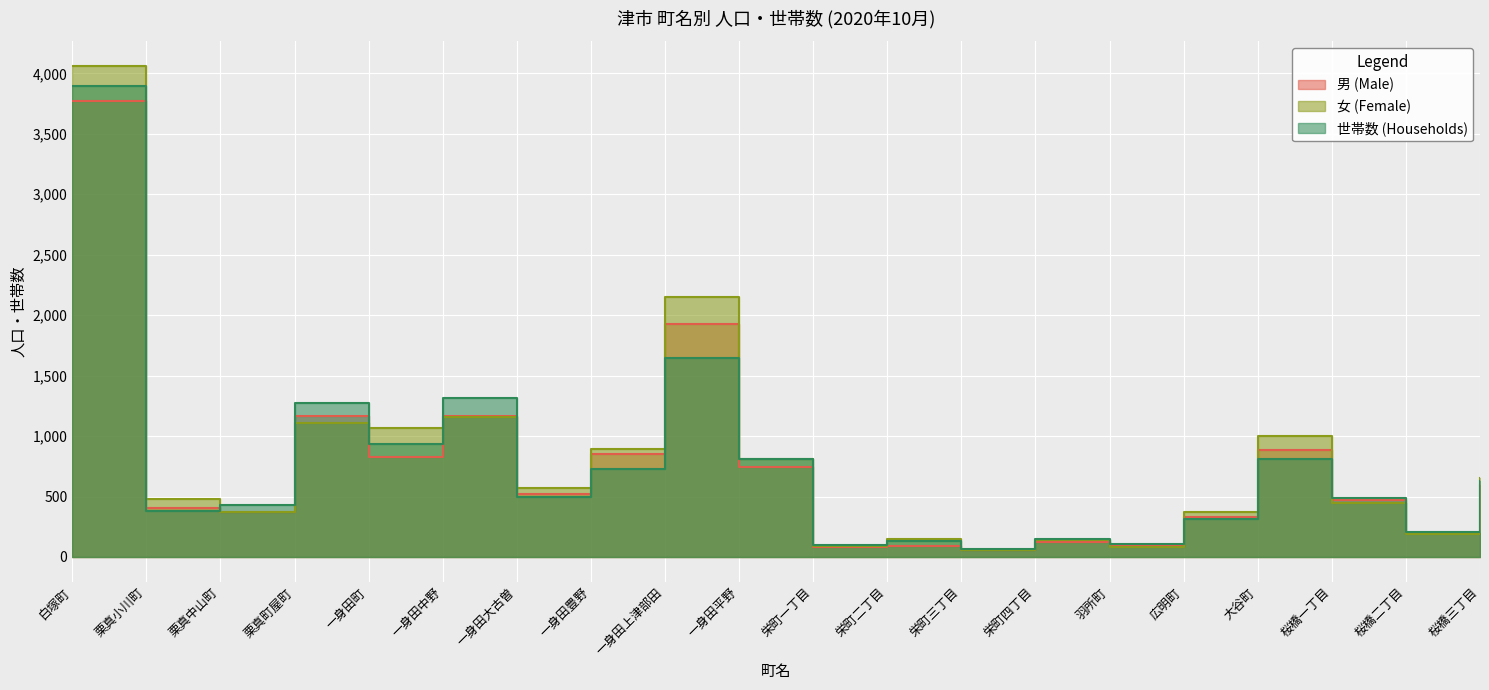

Reading left to right, what are all the values shown in this chart?

男 (Male): 白塚町=3771	栗真小川町=402	栗真中山町=370	栗真町屋町=1169	一身田町=823	一身田中野=1163	一身田大古曽=521	一身田豊野=853	一身田上津部田=1924	一身田平野=741	栄町一丁目=86	栄町二丁目=90	栄町三丁目=61	栄町四丁目=127	羽所町=89	広明町=332	大谷町=884	桜橋一丁目=468	桜橋二丁目=200	桜橋三丁目=597
女 (Female): 白塚町=4061	栗真小川町=481	栗真中山町=371	栗真町屋町=1108	一身田町=1068	一身田中野=1161	一身田大古曽=573	一身田豊野=897	一身田上津部田=2148	一身田平野=809	栄町一丁目=87	栄町二丁目=145	栄町三丁目=61	栄町四丁目=139	羽所町=82	広明町=373	大谷町=999	桜橋一丁目=448	桜橋二丁目=189	桜橋三丁目=651
世帯数 (Households): 白塚町=3894	栗真小川町=382	栗真中山町=430	栗真町屋町=1275	一身田町=935	一身田中野=1312	一身田大古曽=492	一身田豊野=731	一身田上津部田=1649	一身田平野=810	栄町一丁目=95	栄町二丁目=130	栄町三丁目=69	栄町四丁目=152	羽所町=108	広明町=313	大谷町=810	桜橋一丁目=488	桜橋二丁目=203	桜橋三丁目=625